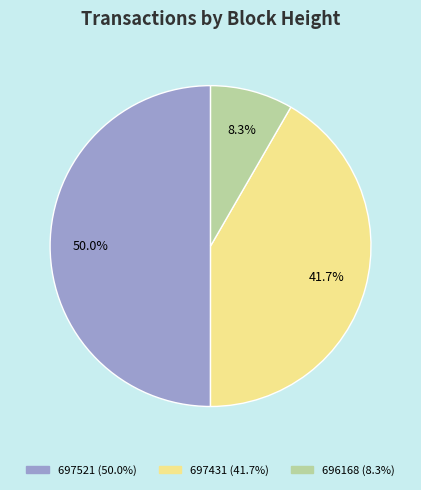

Which slice is the smallest?

696168